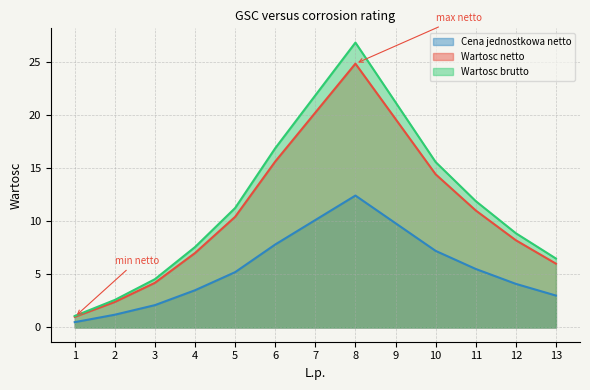

Is the value of Wartosc netto at 5 greater than the value of Cena jednostkowa netto at 5?

Yes